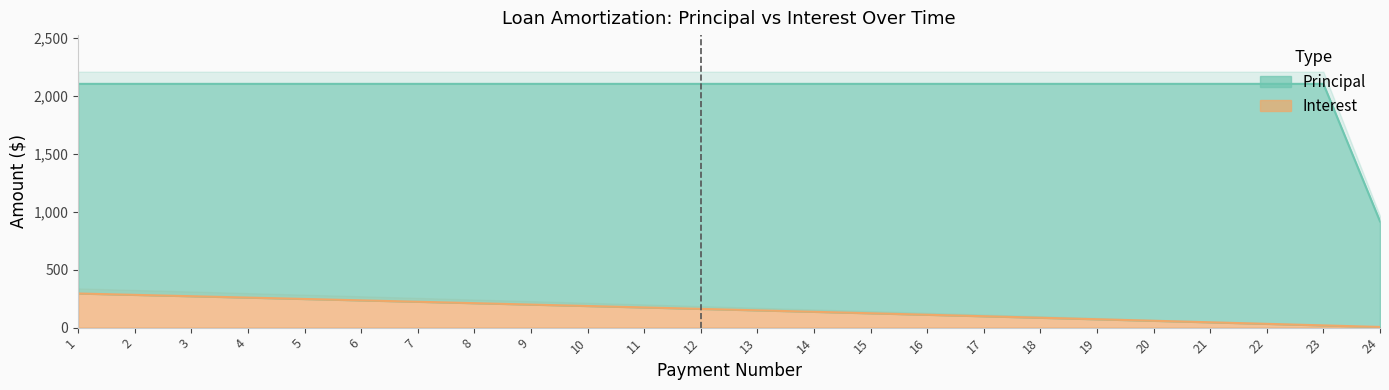

At which label is the value closest to 150?

13